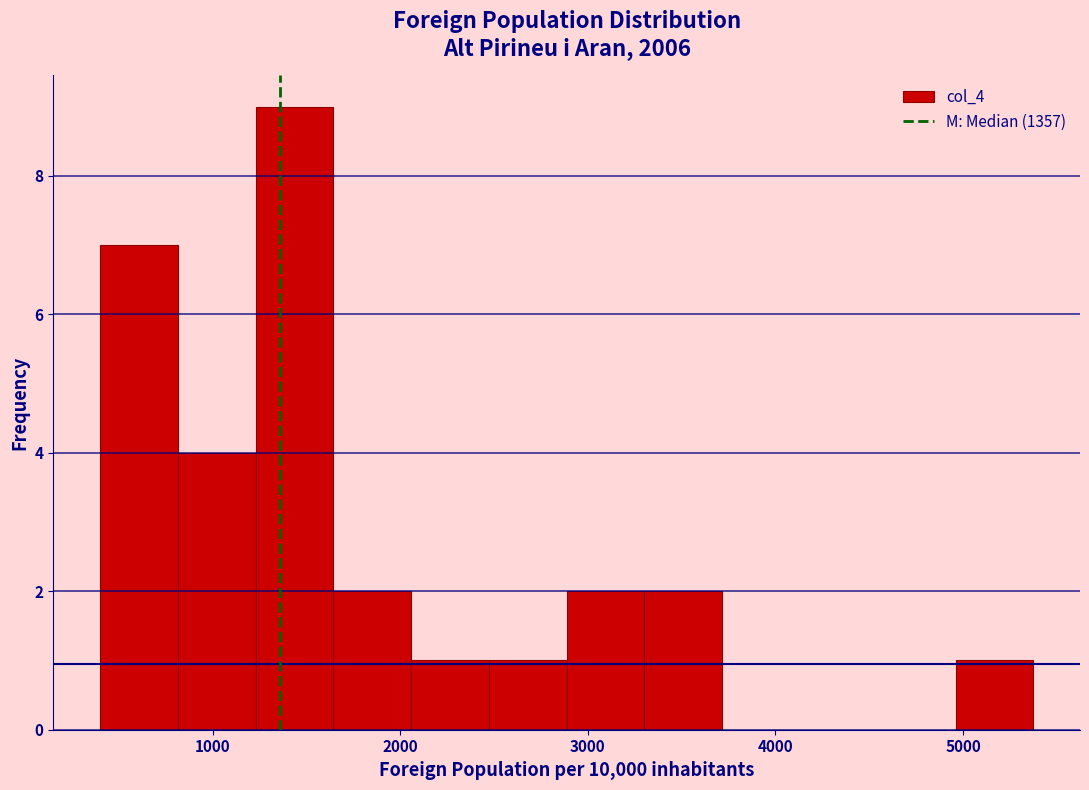

Over which range of the x-axis is the bar tallest?

1200 to 1600